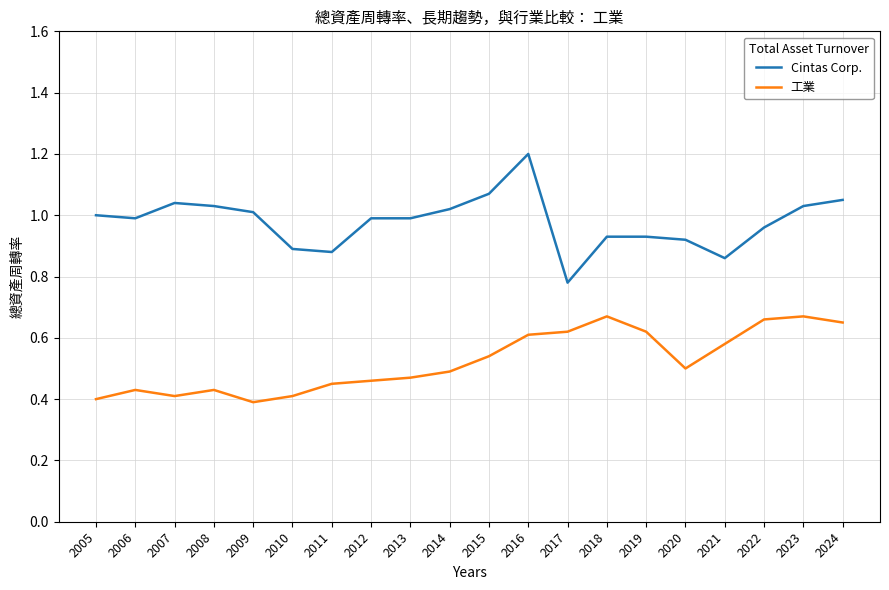

List the series in order of their peak value, lowest first.

工業, Cintas Corp.